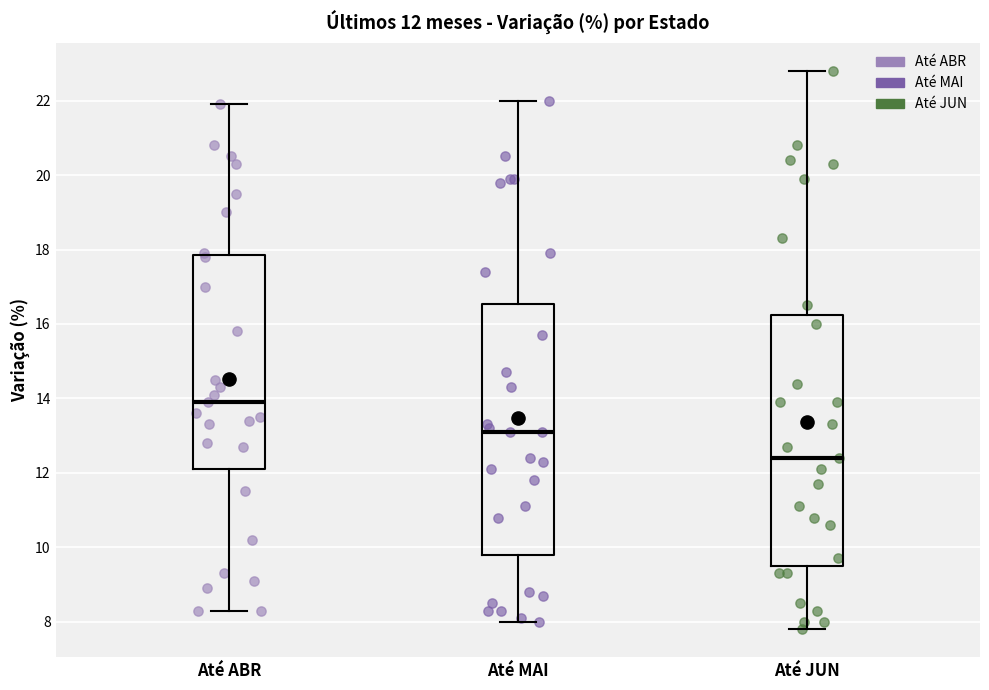

Which box has the highest median line?

Até ABR